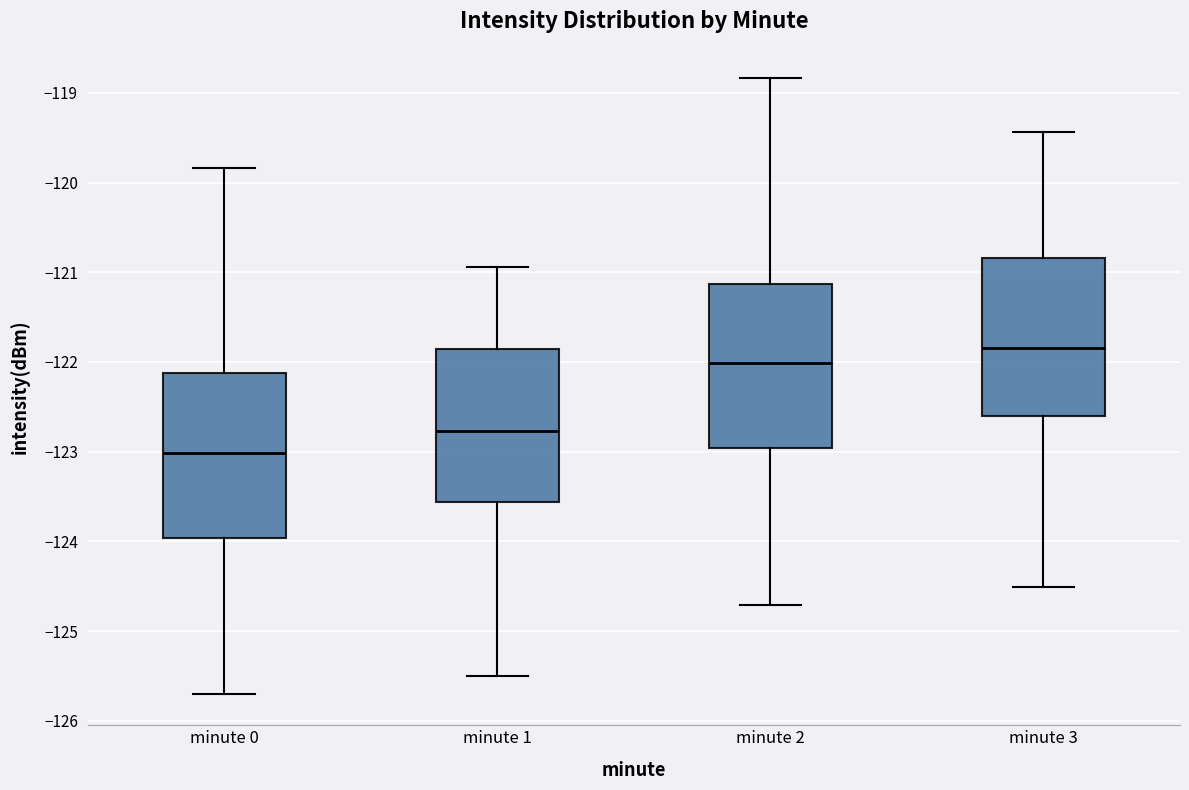

Where does the upper whisker of the box for minute 1 end on the y-axis? The values are not printed on the chart, so give them approximately, as read against the axis.

-120.9